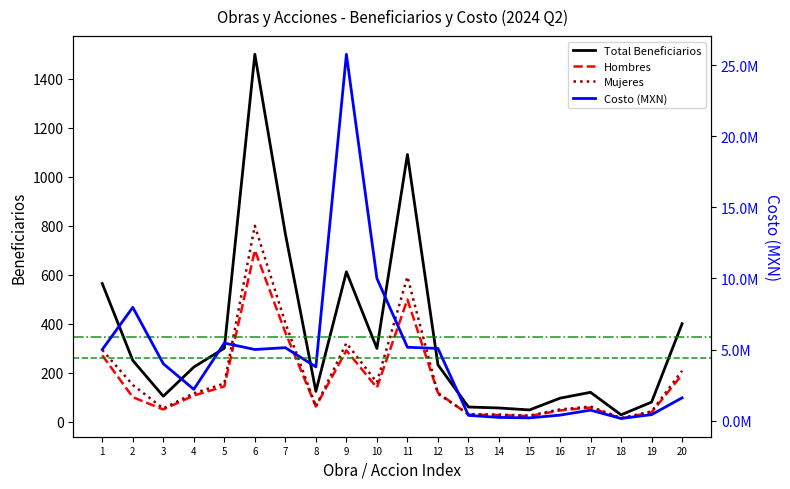

How many lines are shown in the chart?

4